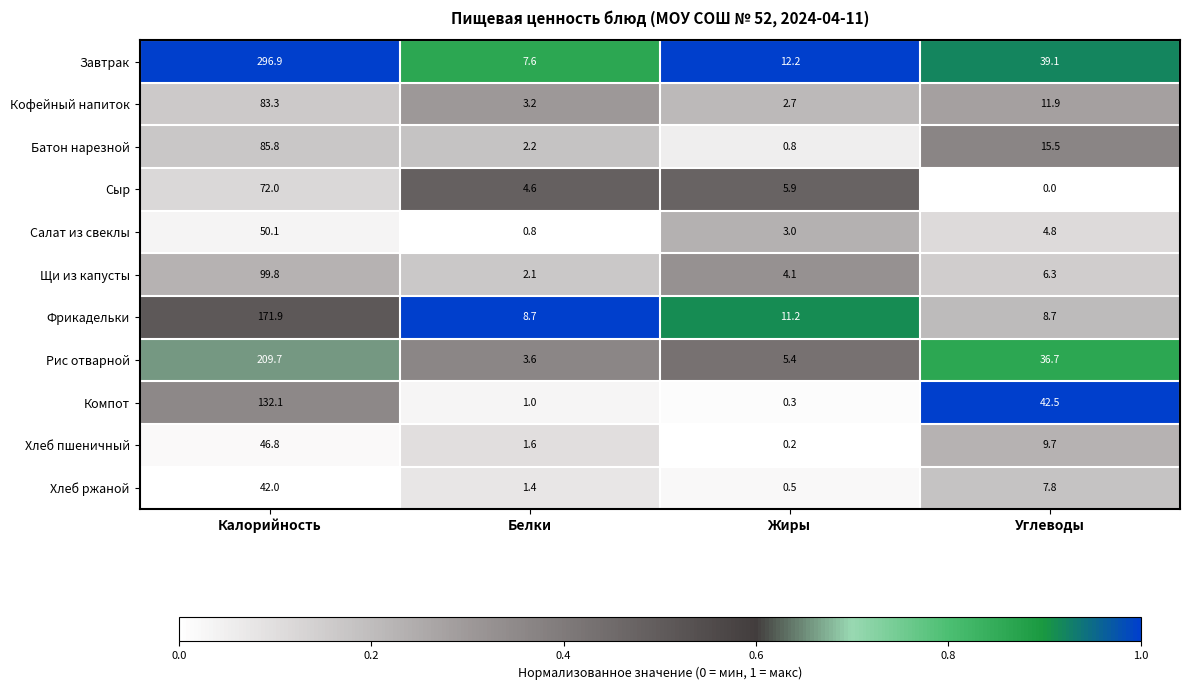

What is the difference between the highest and lowest values at Белки?

7.9